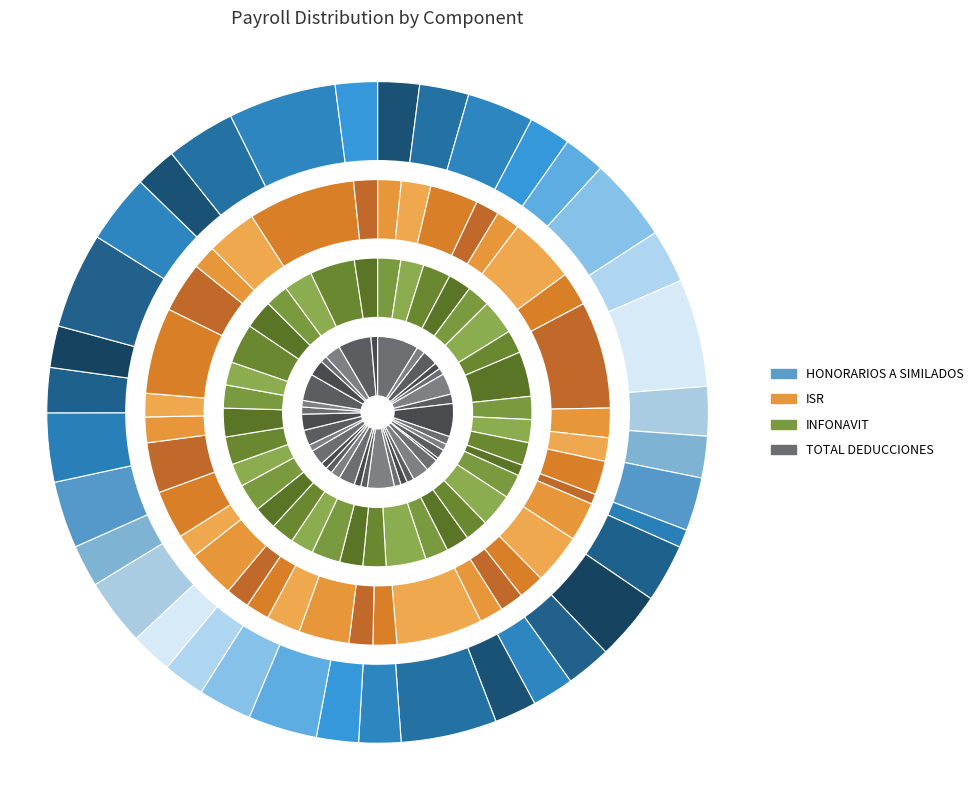

Is it true that G0223 is 1% of the pie?

True